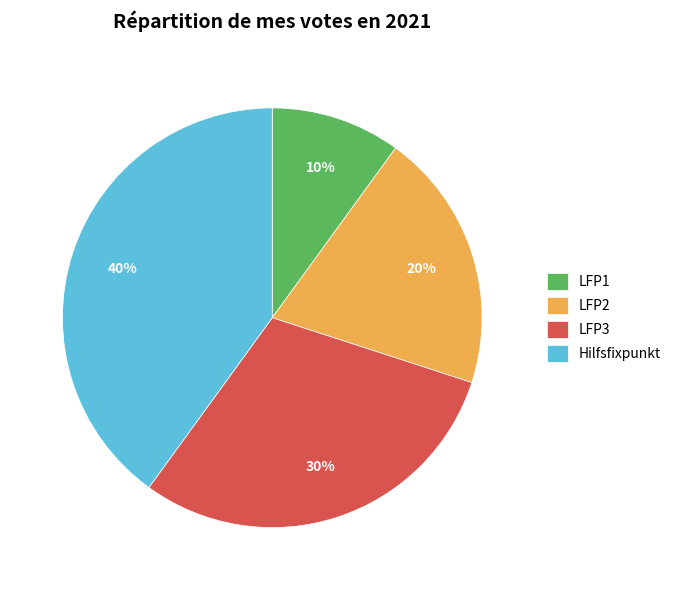

Is it true that LFP2 is 7% of the pie?

False